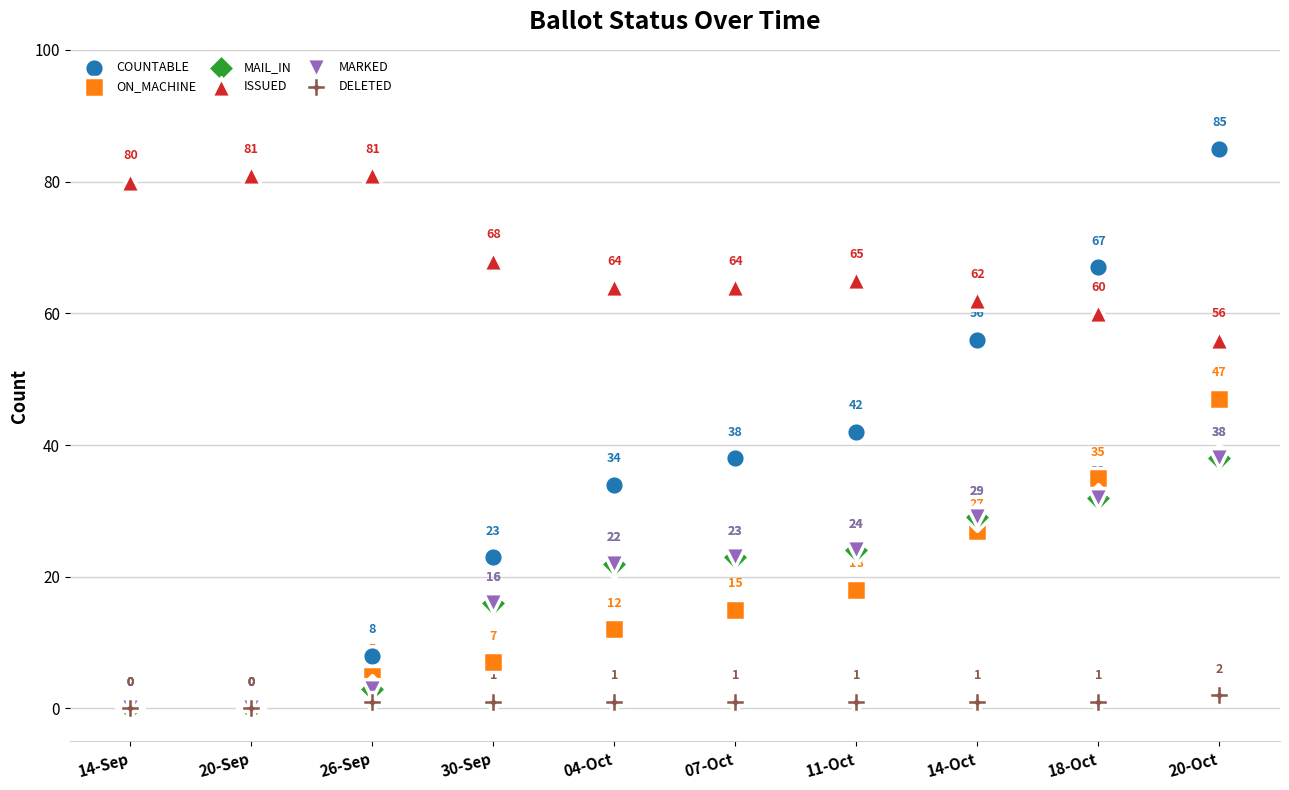

What are all the series names shown in the legend?

COUNTABLE, ON_MACHINE, MAIL_IN, ISSUED, MARKED, DELETED